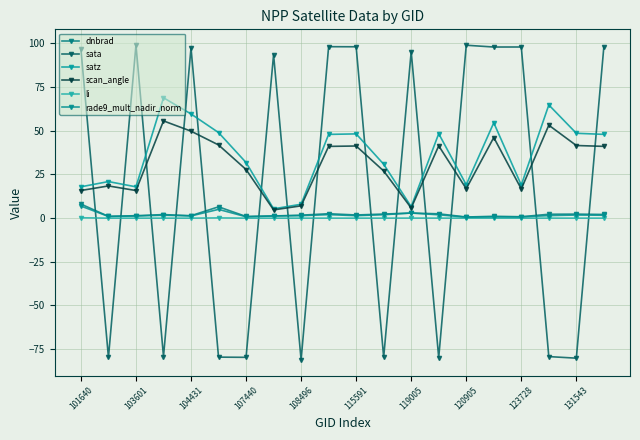

Reading left to right, list all the values displayed in this chart.

dnbrad: 8.1	1.0	1.4	2.0	1.4	6.5	1.0	1.2	1.7	2.5	1.8	2.3	2.9	2.5	0.6	1.1	0.8	2.2	2.3	2.1
sata: 96.8	-79.7	99.1	-79.2	97.4	-79.6	-79.7	93.6	-81.1	98.2	98.1	-79.6	95.3	-79.8	99.0	98.0	98.0	-79.3	-80.2	98.1
satz: 17.9	20.9	17.9	68.9	59.6	49.0	31.8	5.3	8.0	47.9	48.2	30.9	6.6	48.4	19.1	54.6	18.9	64.8	48.6	48.0
scan_angle: 15.8	18.4	15.8	55.7	49.8	41.9	27.8	4.7	7.0	41.1	41.3	27.0	5.8	41.4	16.8	46.2	16.7	53.2	41.6	41.1
li: 0.2	0.0	0.0	0.0	0.0	0.2	0.0	0.0	0.0	0.0	0.0	0.0	0.0	0.0	0.0	0.0	0.0	0.0	0.0	0.0
rade9_mult_nadir_norm: 6.9	1.0	1.2	1.7	1.3	5.0	0.8	1.2	1.4	2.0	1.4	2.0	2.9	1.9	0.6	0.8	0.7	1.5	1.8	1.7